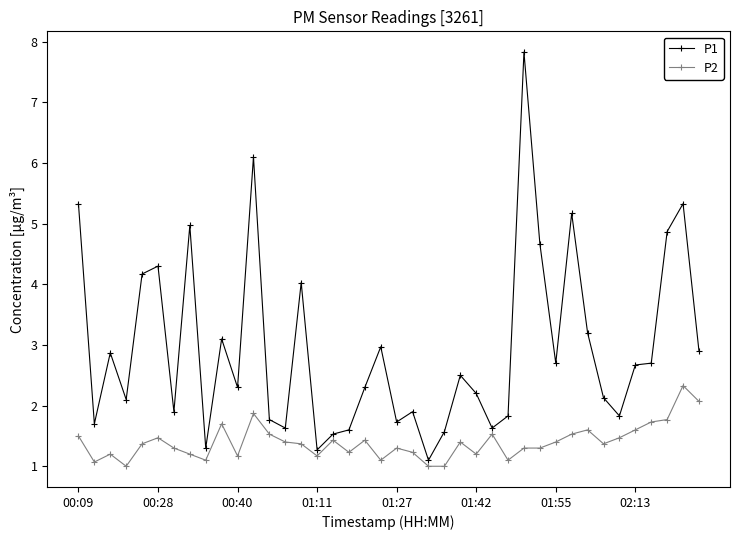

Rank the series by their maximum value, from lowest to highest.

P2, P1